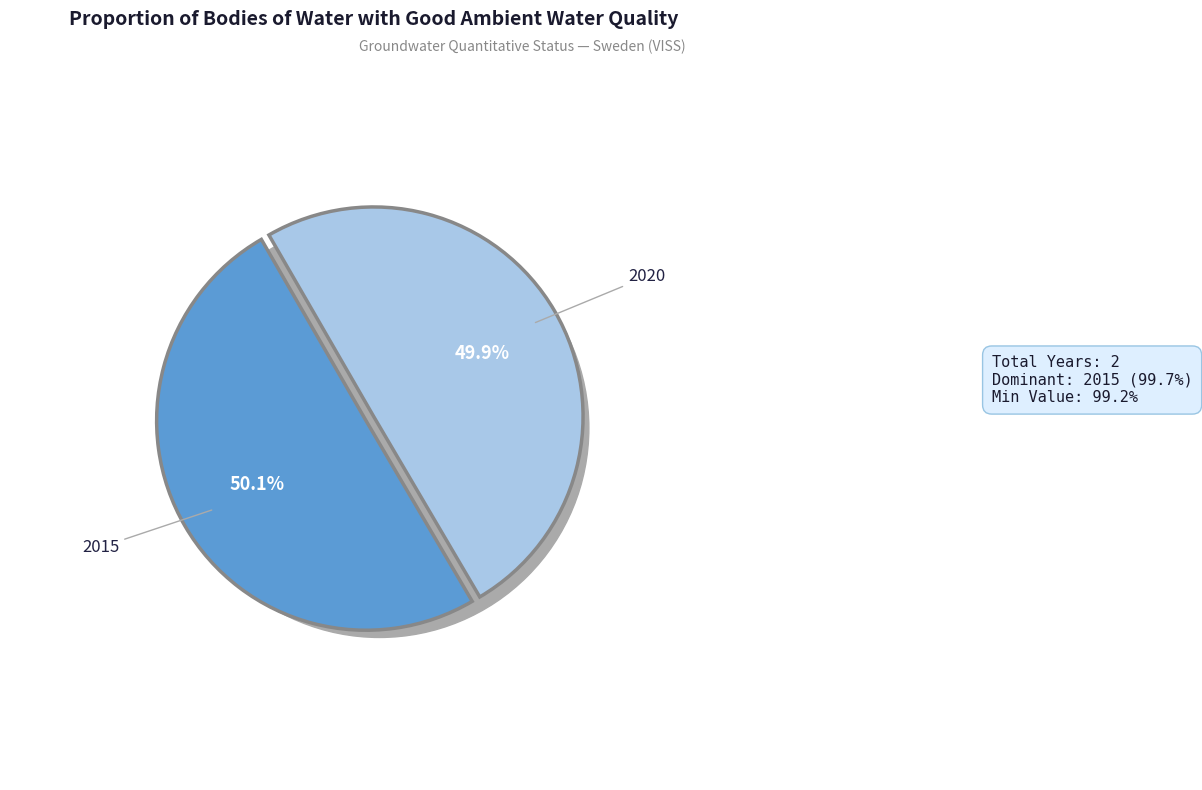

Is it true that 2015 is 62% of the pie?

False